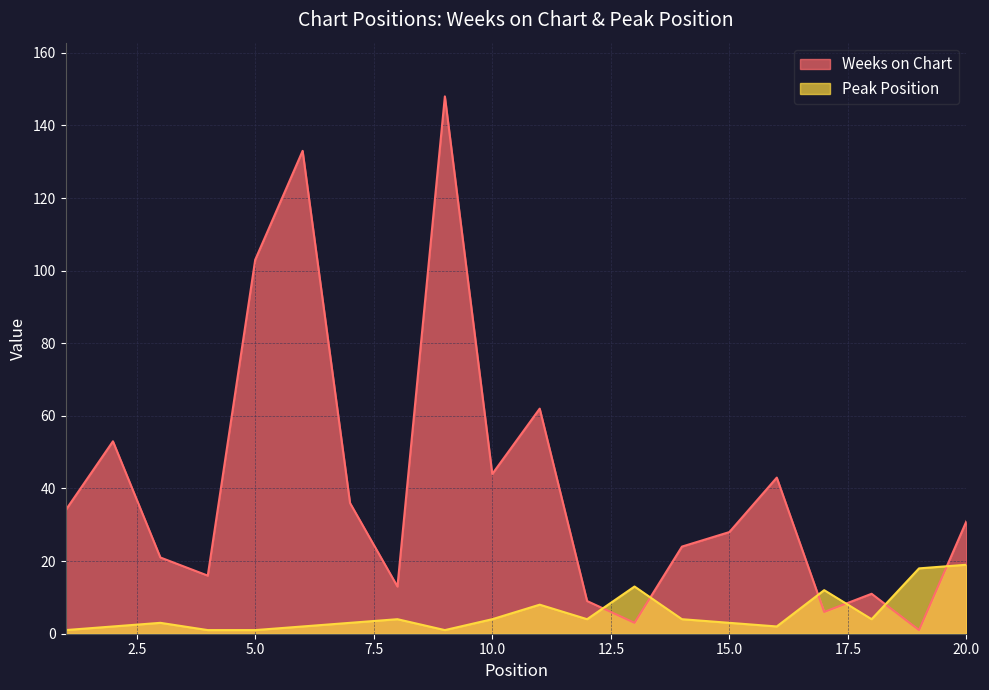

At 3, list the series in order from smallest to largest.

Peak Position, Weeks on Chart